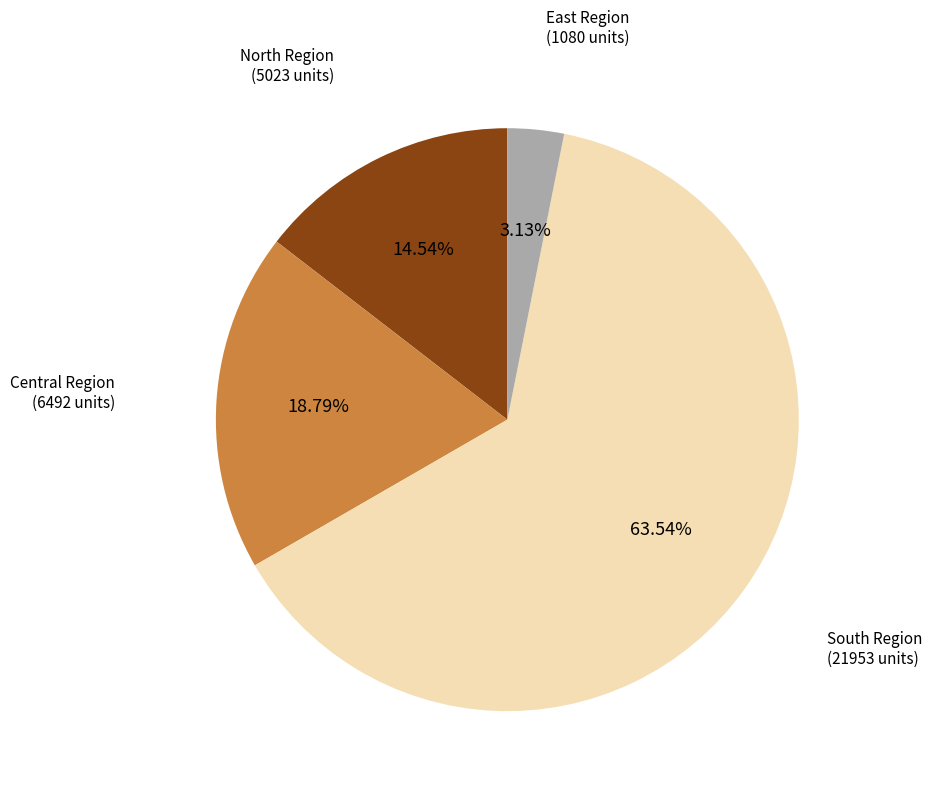

Which slice represents more than half of the pie?

South Region